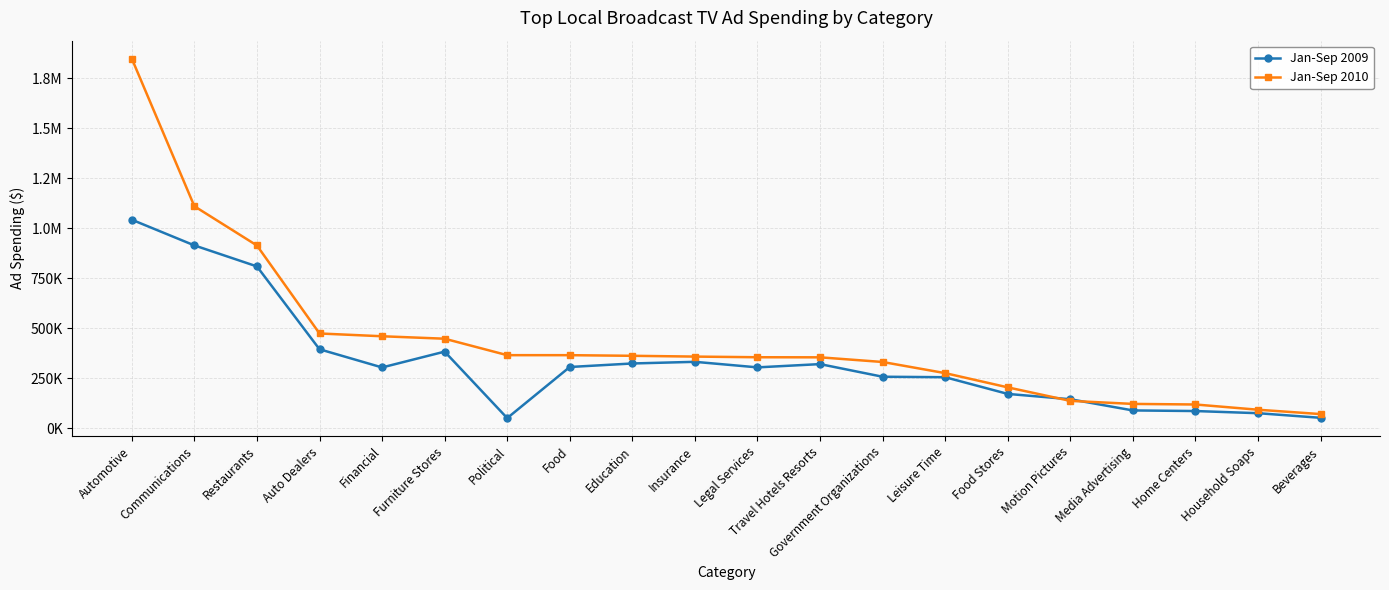

Is this an area chart (filled region under the line)?

No